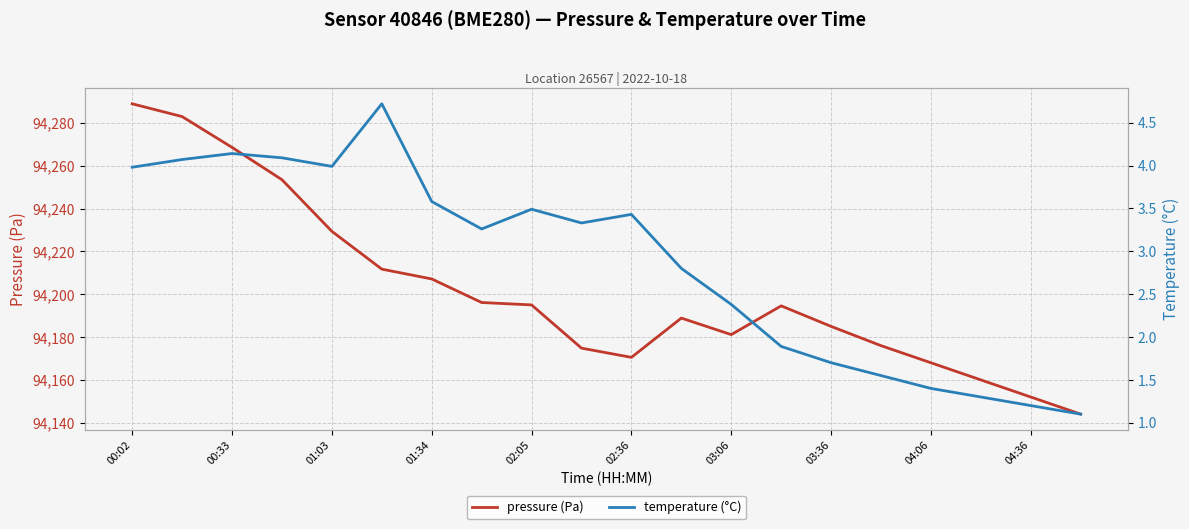

In temperature (°C), how many points are lower than both neighbors (excluding endpoints)?

3